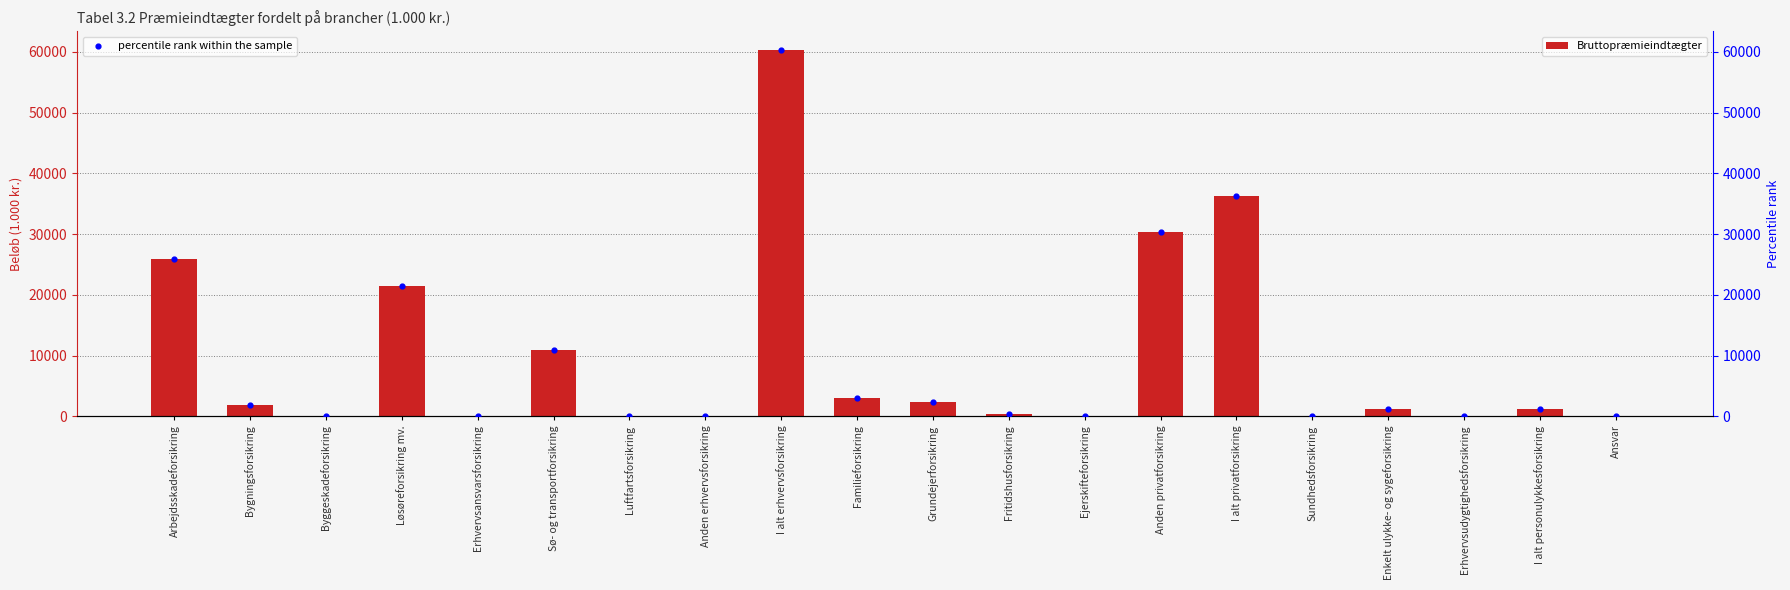

At which category is the sum across all series the highest?

I alt erhvervsforsikring